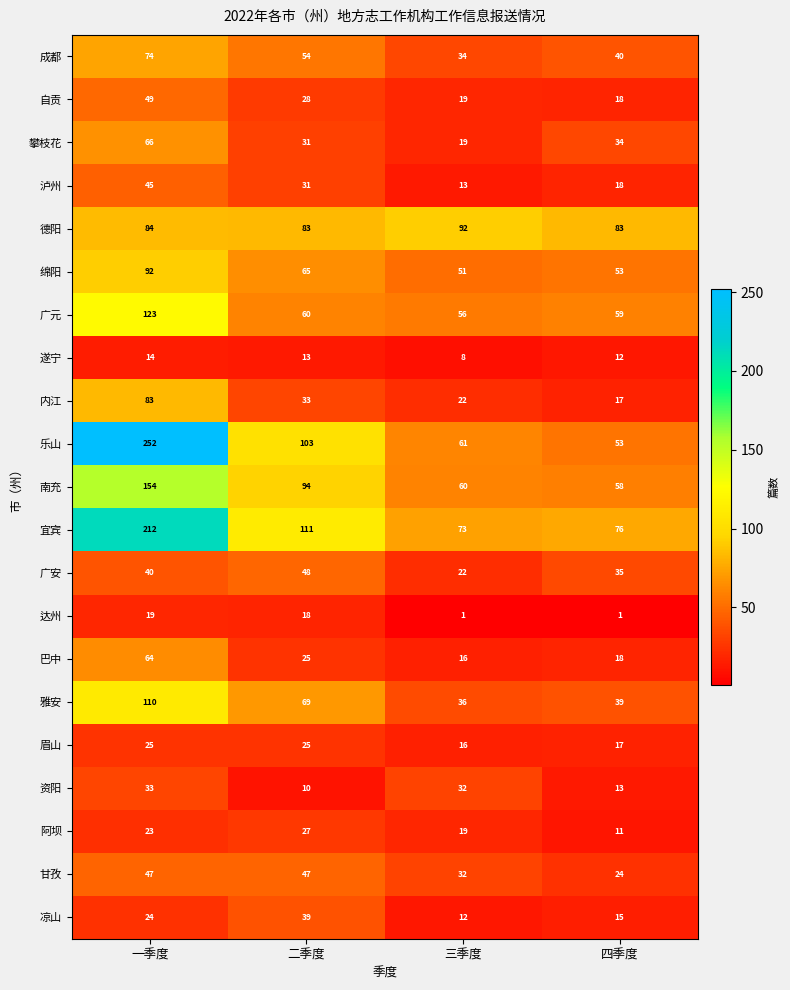

Which series changed the most between 三季度 and 四季度?

资阳